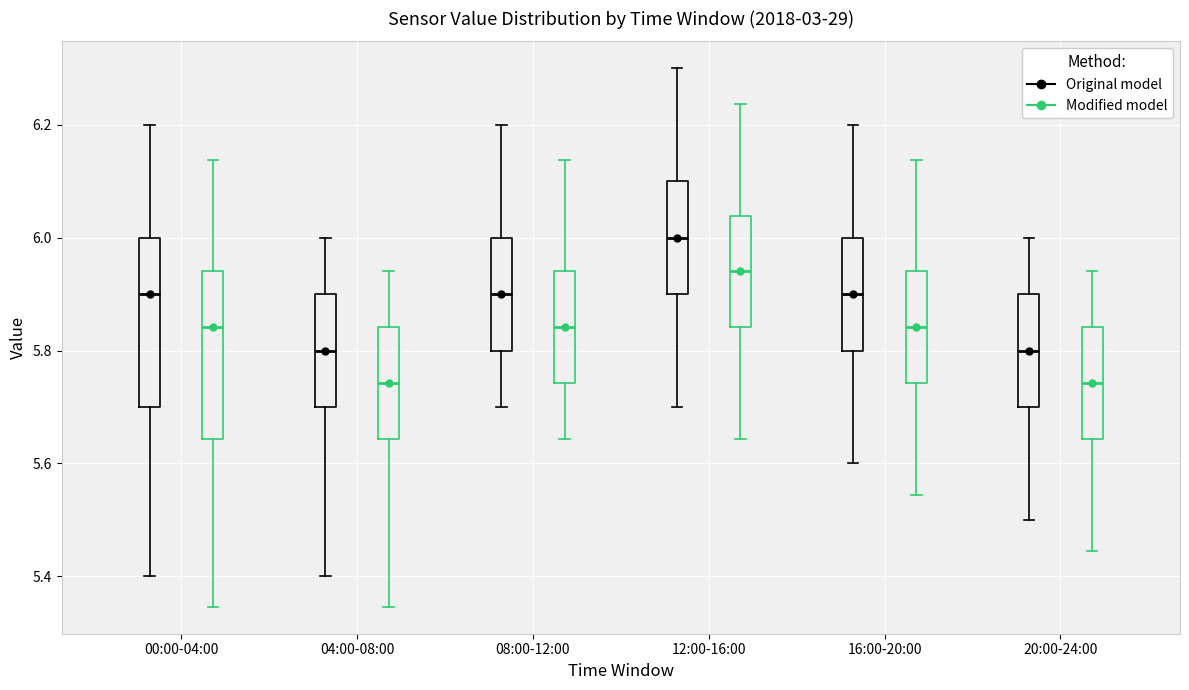

Where does the lower whisker of the box for 12:00-16:00 (Original model) end on the y-axis? The values are not printed on the chart, so give them approximately, as read against the axis.

5.70